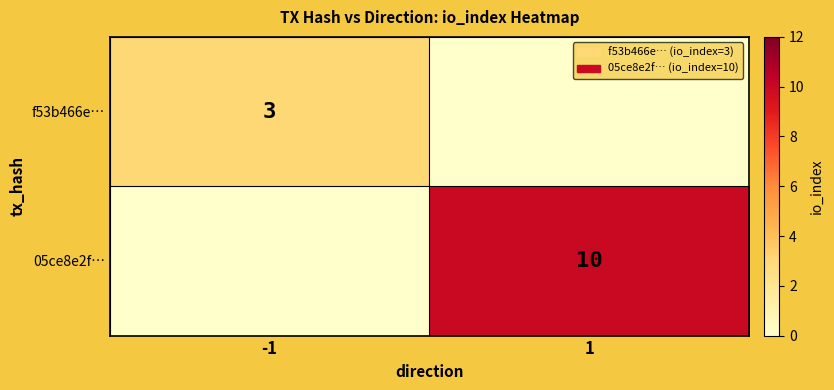

Count the number of categories in the chart.

2